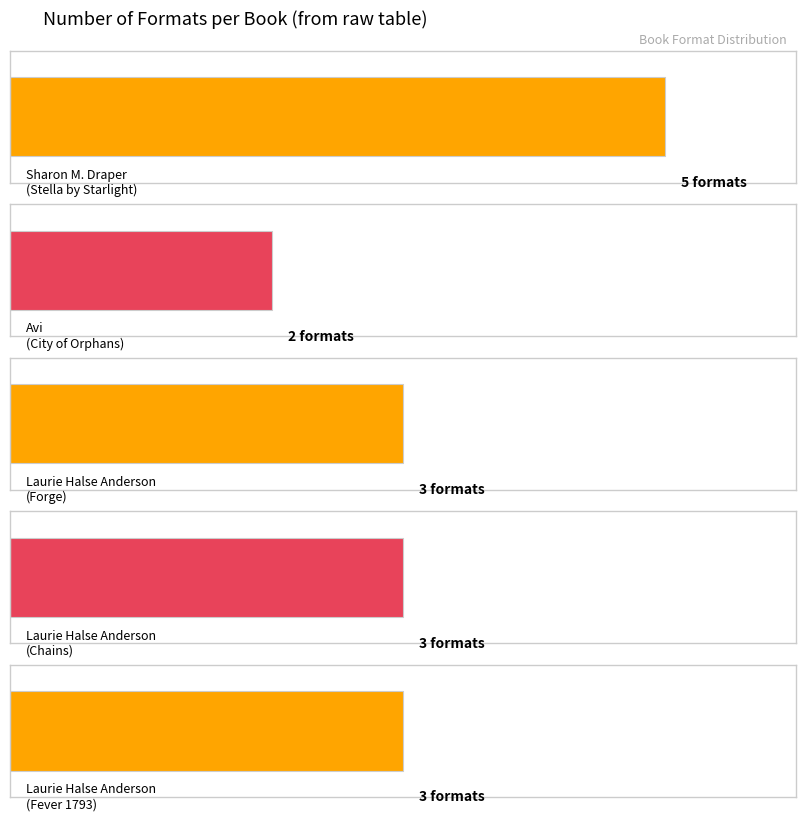

True or false: the data shows 2 at Sharon M. Draper.

False